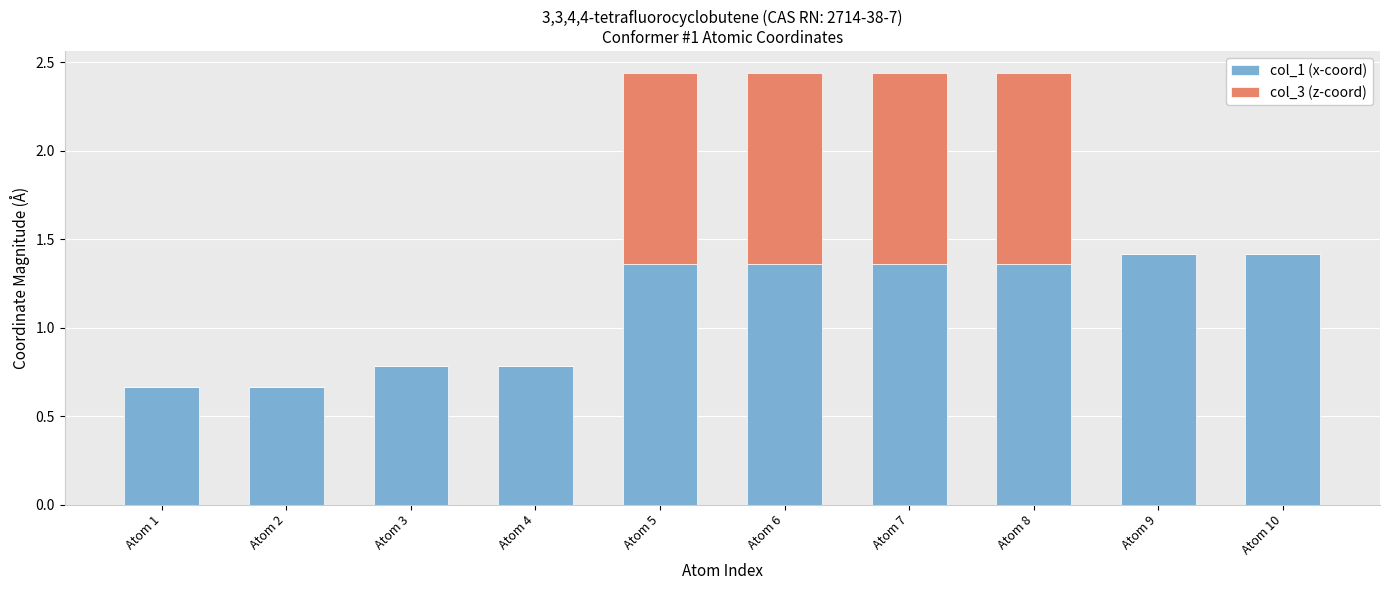

What is the sum of all col_1 (x-coord) values?

11.2